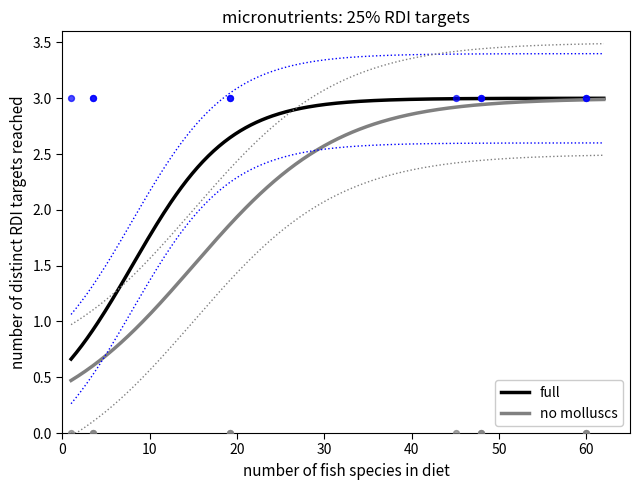

What are all the series names shown in the legend?

full, no molluscs